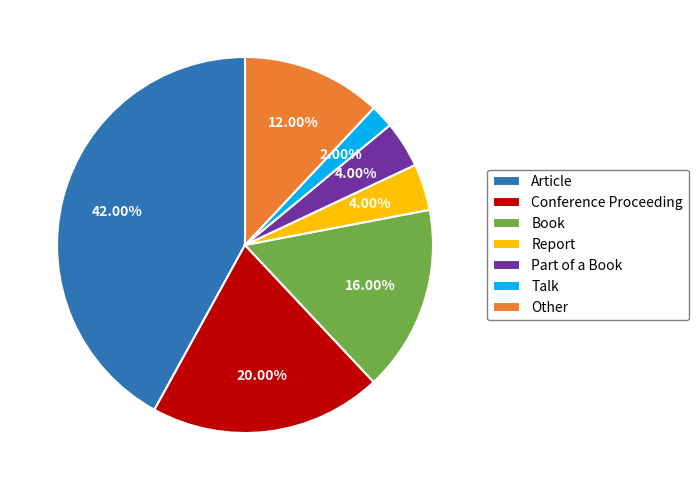

Does Part of a Book account for over 50% of the chart?

No